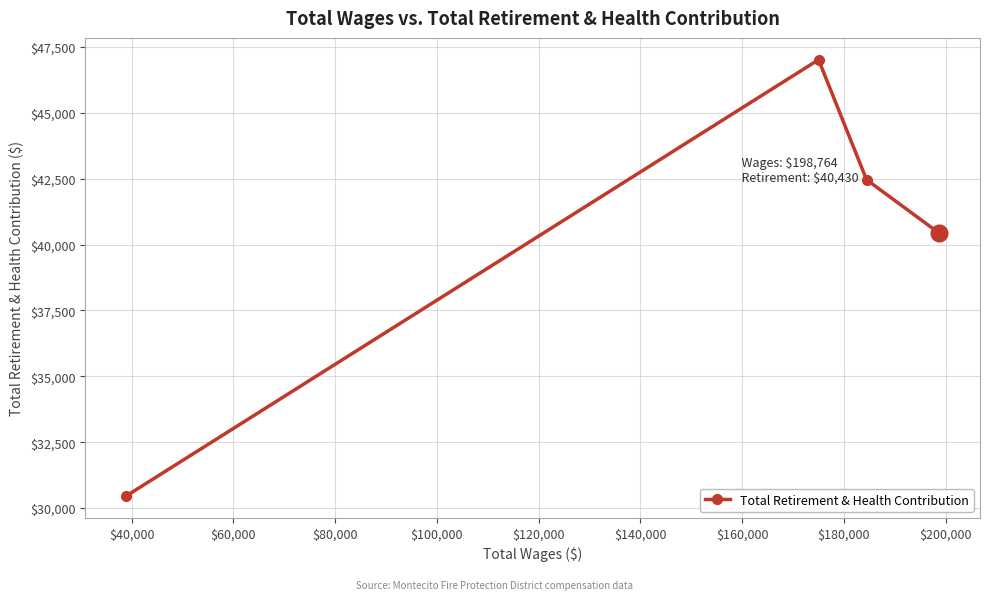

Reading right to left, what are all the values shown in this chart?

40430	42461	47018	30454